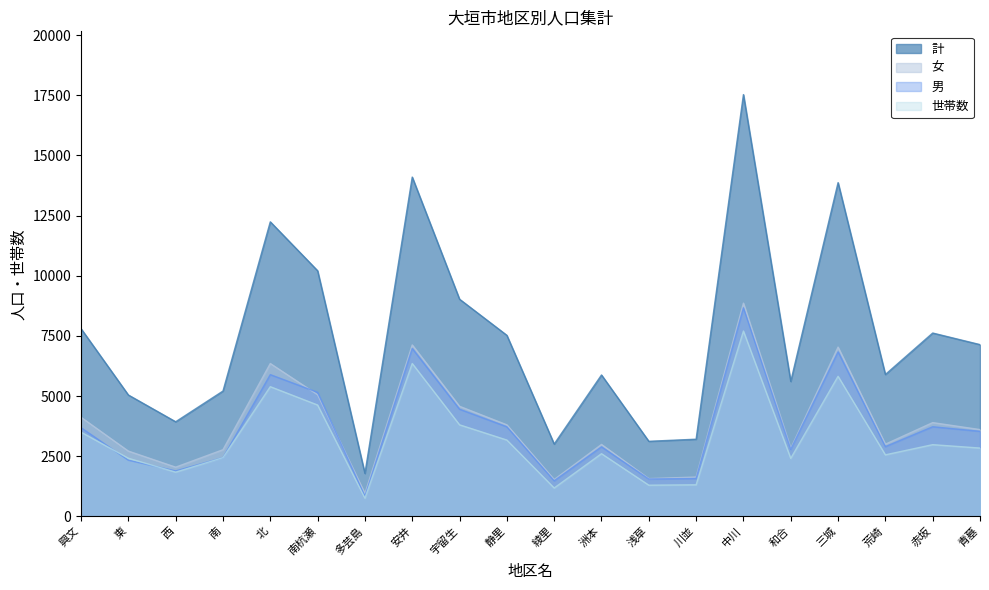

Reading right to left, extract all data points from this chart.

計: 青墓=7137	赤坂=7618	荒崎=5895	三城=13869	和合=5607	中川=17528	川並=3205	浅草=3118	洲本=5875	綾里=3004	静里=7523	宇留生=9024	安井=14100	多芸島=1783	南杭瀬=10207	北=12240	南=5207	西=3930	東=5043	興文=7799
女: 青墓=3605	赤坂=3895	荒崎=2998	三城=7033	和合=2824	中川=8861	川並=1632	浅草=1567	洲本=2988	綾里=1527	静里=3802	宇留生=4573	安井=7124	多芸島=948	南杭瀬=5054	北=6351	南=2769	西=2043	東=2711	興文=4116
男: 青墓=3532	赤坂=3723	荒崎=2897	三城=6836	和合=2783	中川=8667	川並=1573	浅草=1551	洲本=2887	綾里=1477	静里=3721	宇留生=4451	安井=6976	多芸島=835	南杭瀬=5153	北=5889	南=2438	西=1887	東=2332	興文=3683
世帯数: 青墓=2837	赤坂=2978	荒崎=2555	三城=5820	和合=2409	中川=7702	川並=1310	浅草=1294	洲本=2603	綾里=1177	静里=3170	宇留生=3803	安井=6352	多芸島=755	南杭瀬=4626	北=5388	南=2437	西=1837	東=2414	興文=3498